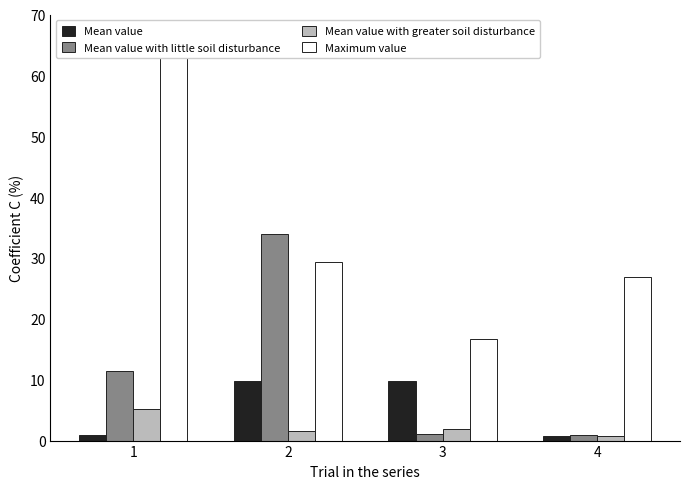

How many groups of bars are there?

4